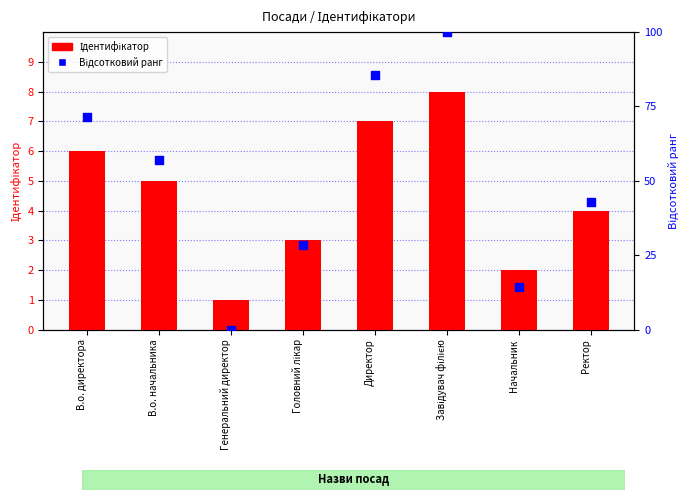

Which series contains the lowest Y value?

Відсотковий ранг